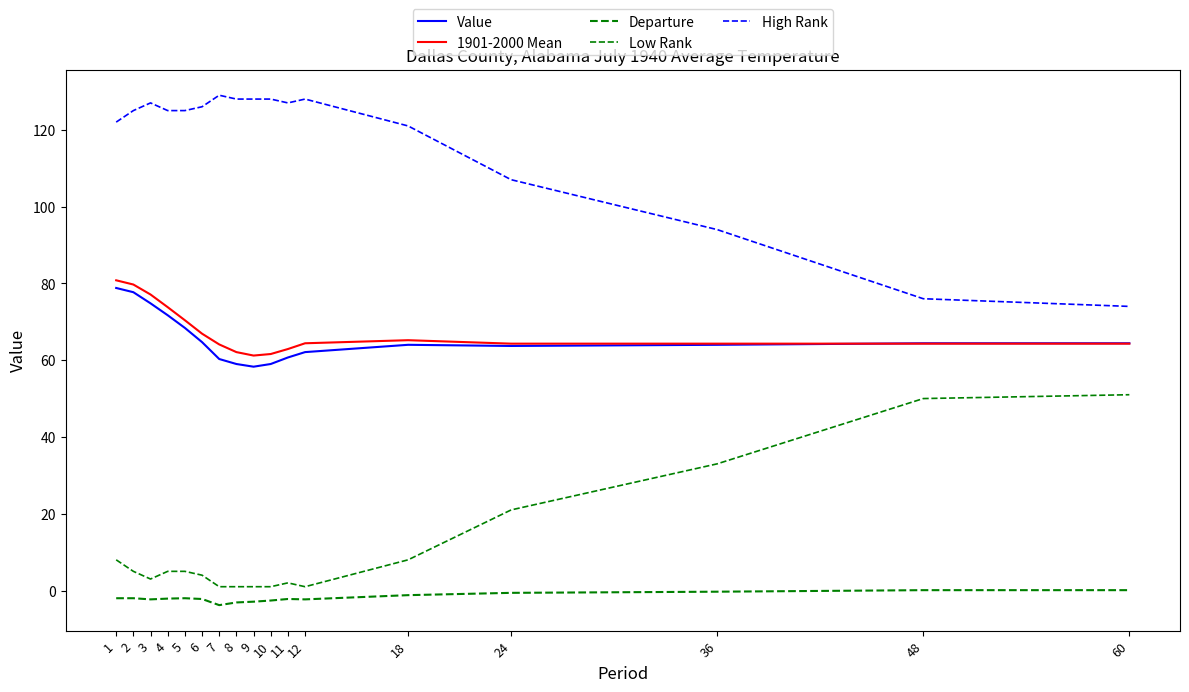

At how many categories does at least one series exceed 125?

8